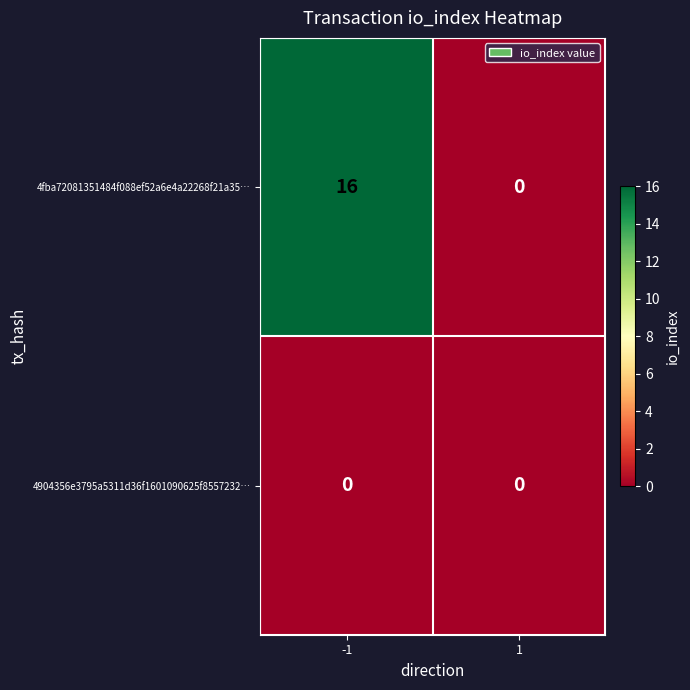

Which series has the largest range (max minus min)?

4fba72081351484f088ef52a6e4a22268f21a35…